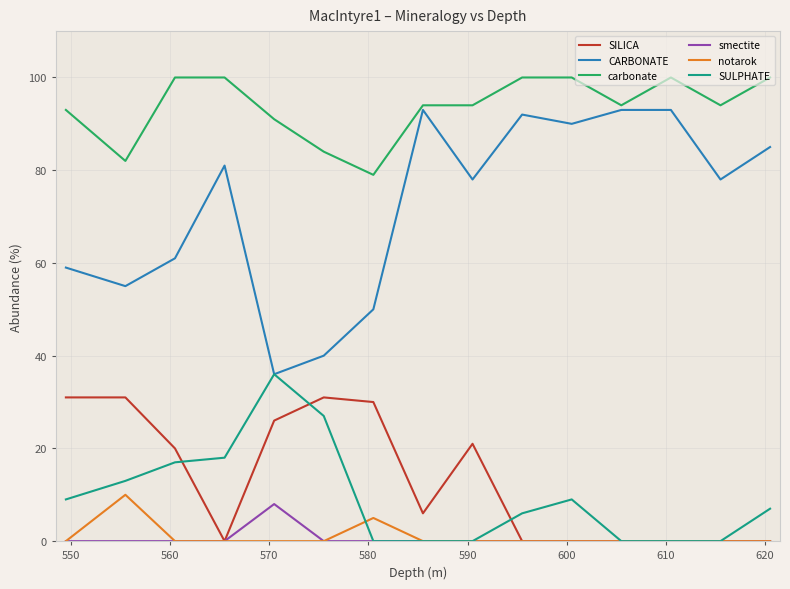

What is the maximum value shown in the chart?

100